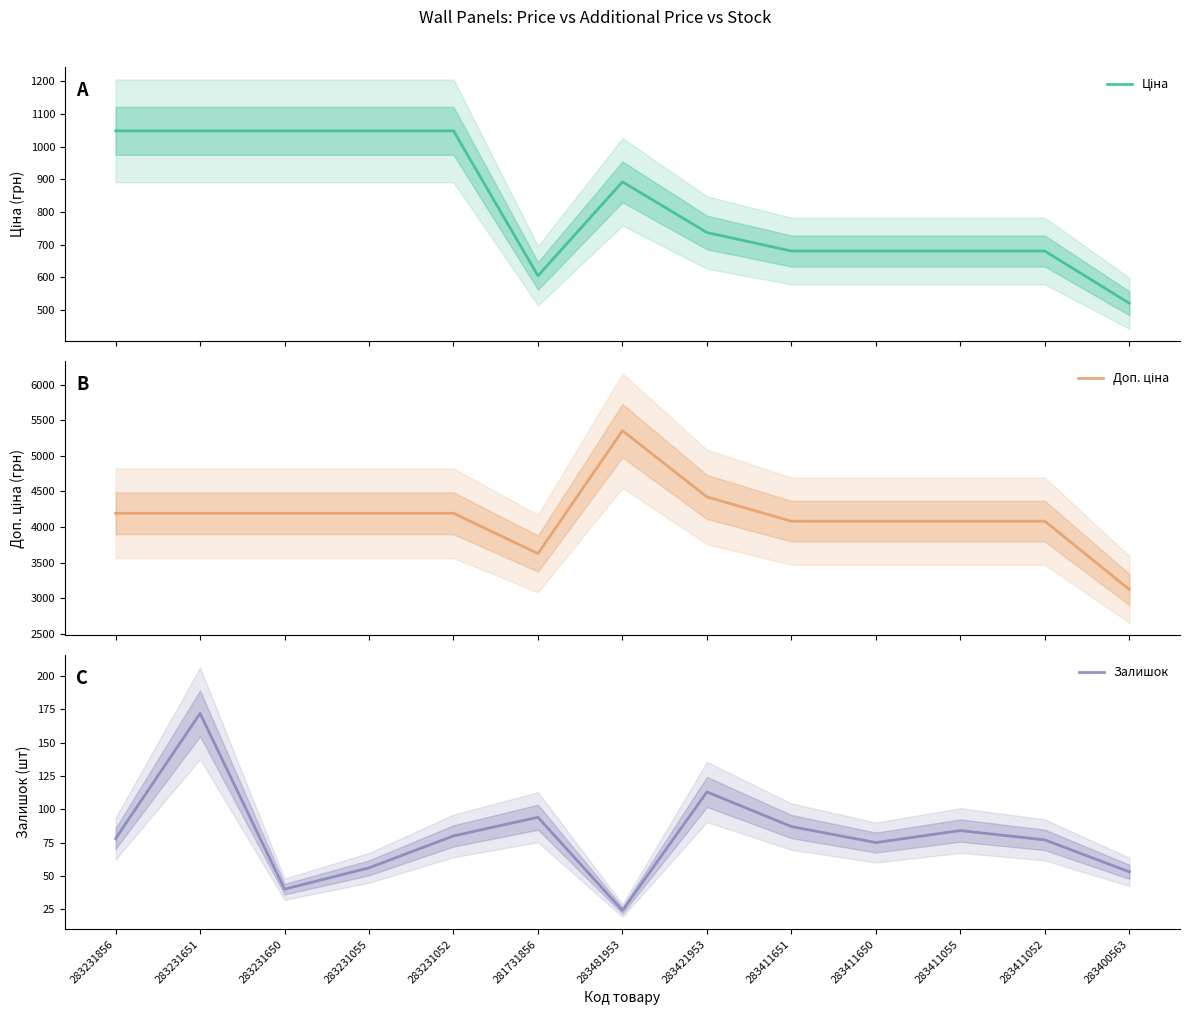

True or false: Залишок and Доп. ціна intersect in this chart.

False